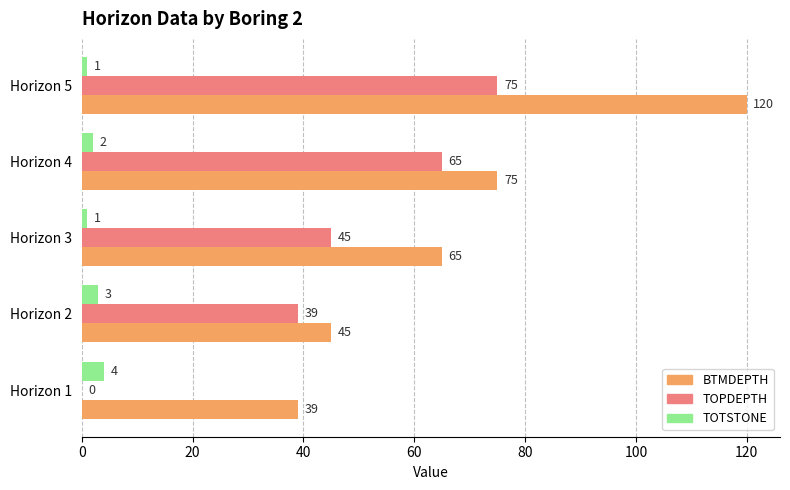

What are all the series names shown in the legend?

BTMDEPTH, TOPDEPTH, TOTSTONE